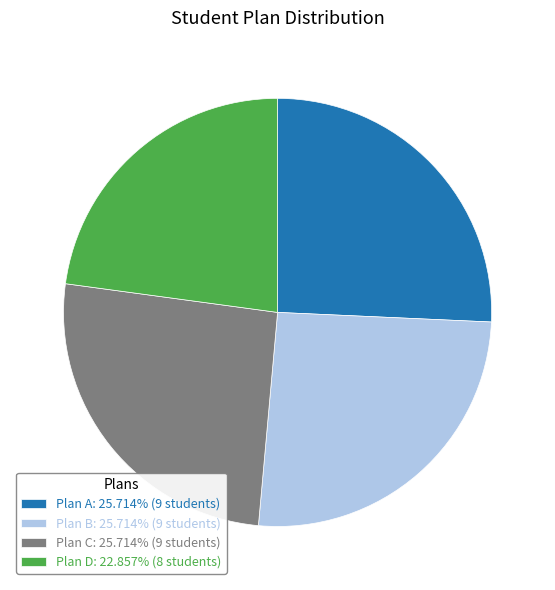

Combined, do Plan A: 25.714% (9 students) and Plan C: 25.714% (9 students) account for over 50%?

Yes